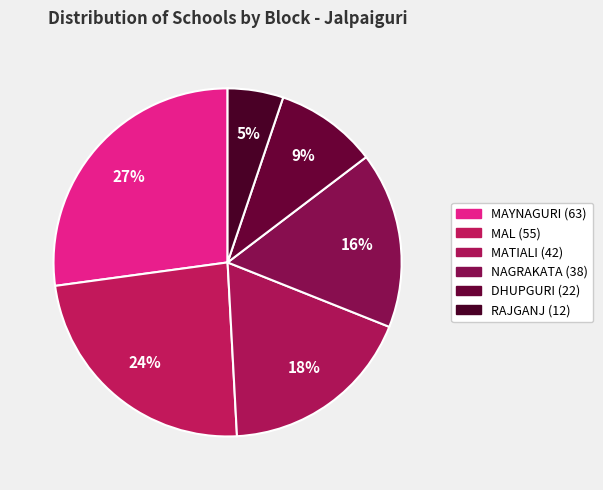

How much of the chart is everything except DHUPGURI?

90.5%